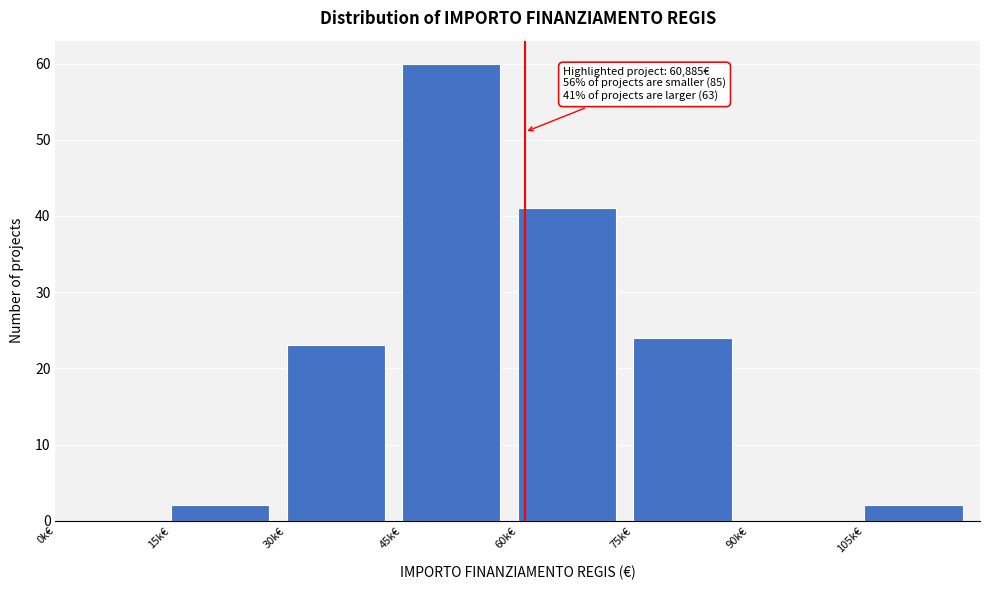

Reading left to right, extract all data points from this chart.

0k€=0	15k€=2	30k€=23	45k€=60	60k€=41	75k€=24	90k€=0	105k€=2